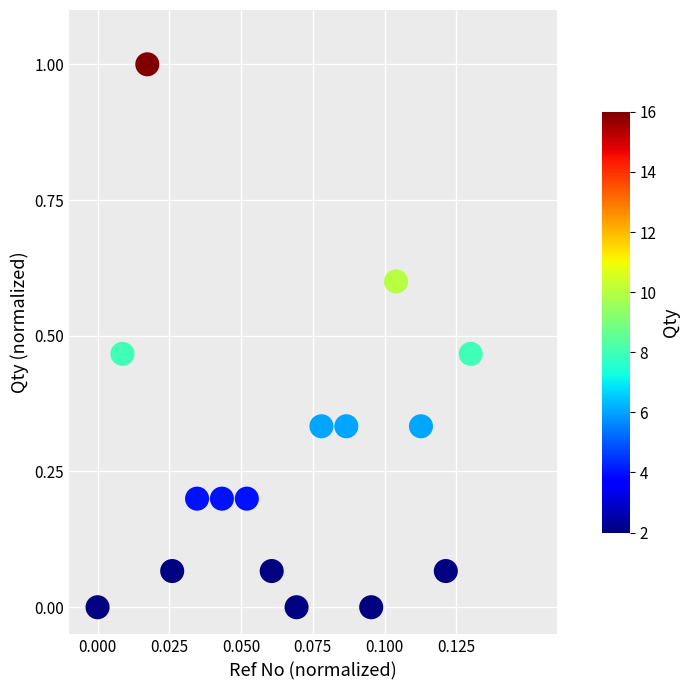

What is the range of Y values (max minus min)?

1.0